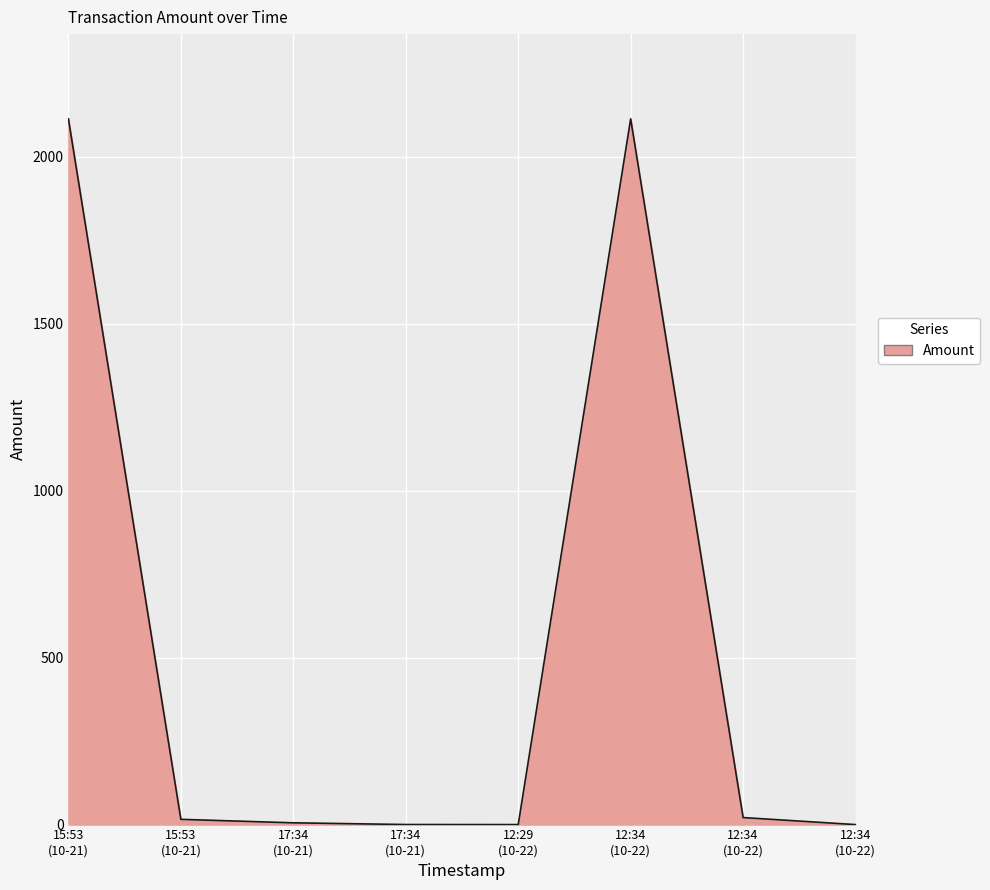

At which label does the data first exceed 15?

15:53 (10-21)